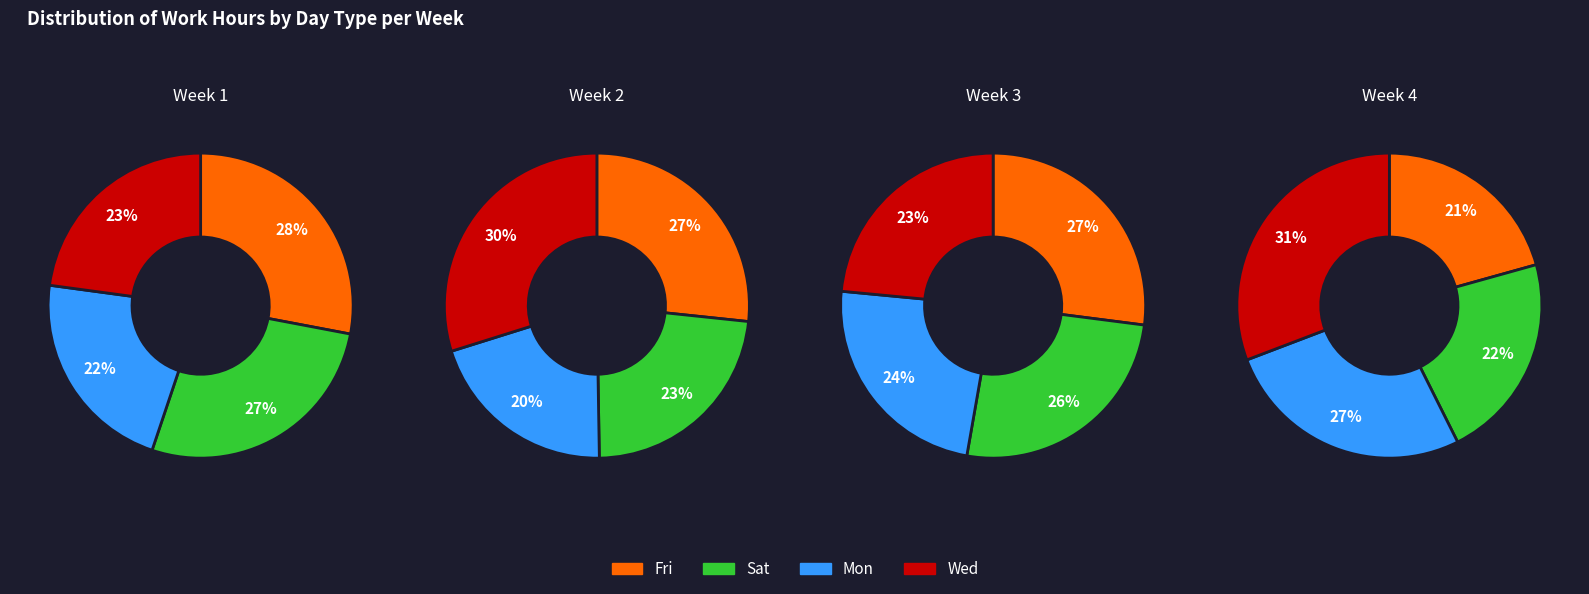

What percentage do 3 and 2 together represent?

43.4%